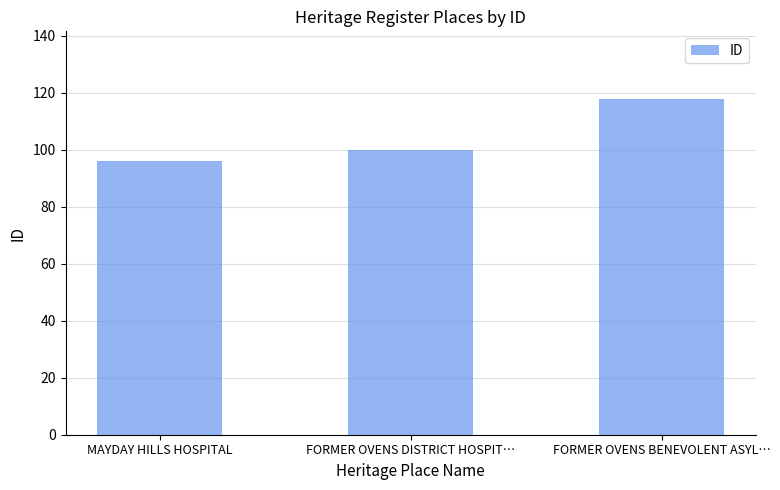

What is the label of the 1st bar from the left?

MAYDAY HILLS HOSPITAL